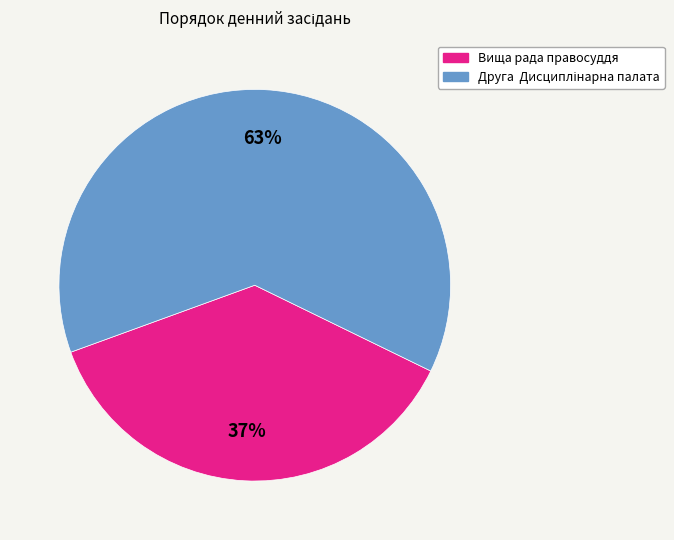

To the nearest percent, what is the difference between the largest and smallest slice percentages?

26%